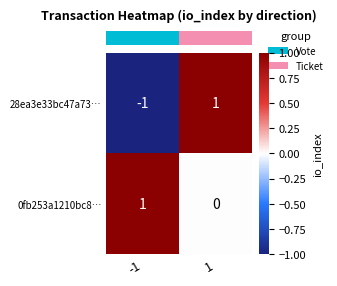

At how many categories does at least one series exceed 0?

2